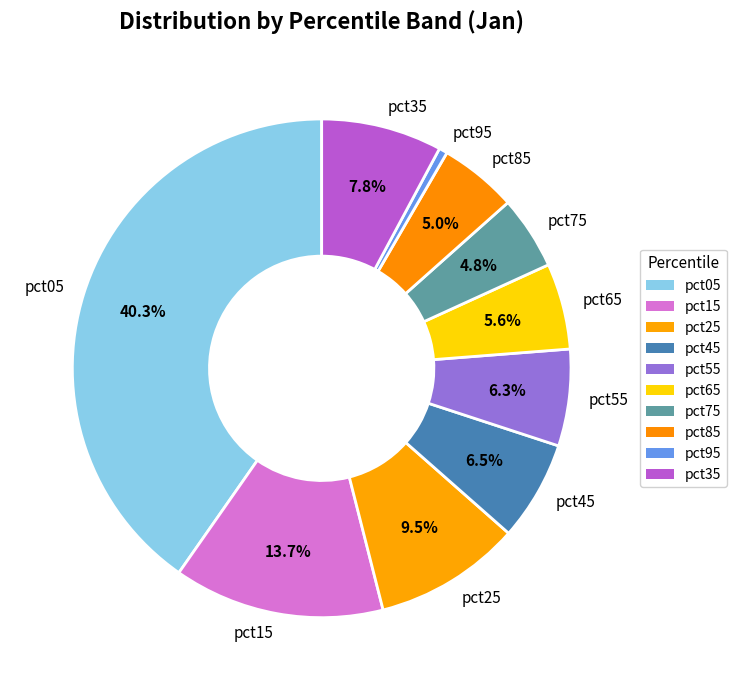

The pct95 slice represents 1% of the pie. True or false?

True